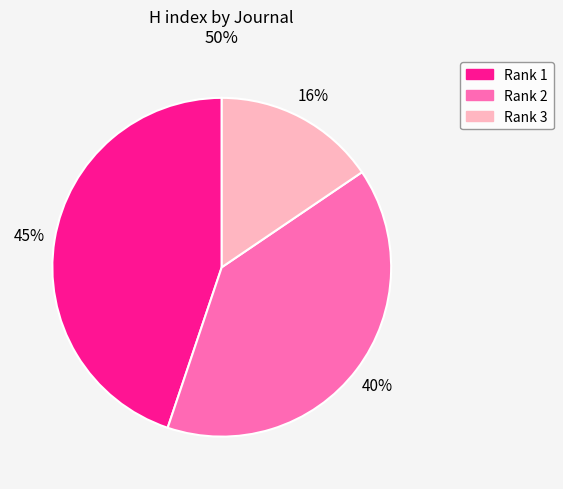

To the nearest percent, what is the difference between the largest and smallest slice percentages?

29%